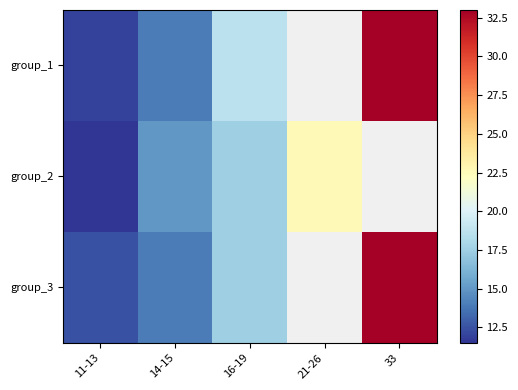

Where does the group_3 series first go above 17?

16-19